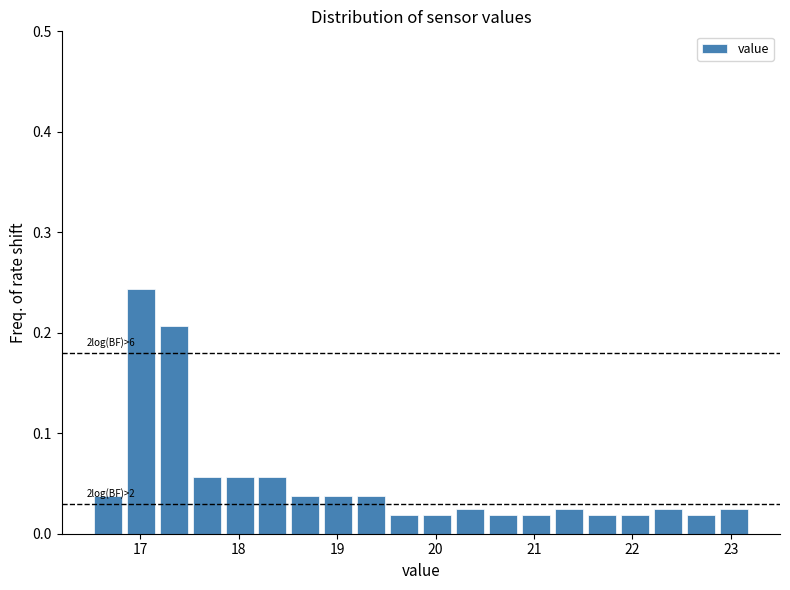

Around what value on the x-axis is the tallest bar? Give the approximate position of its centre, as read against the axis.

17.0